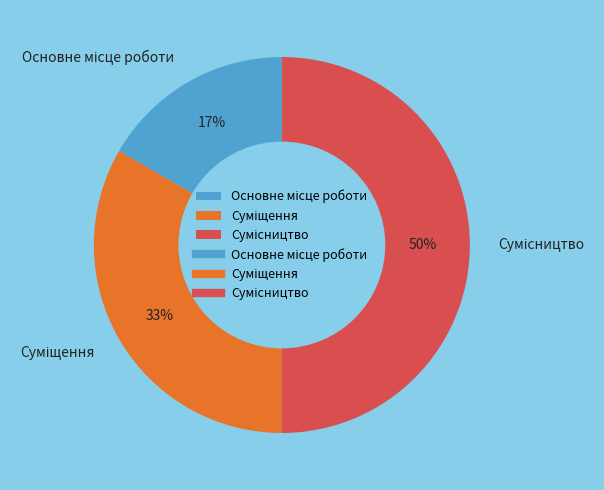

To the nearest percent, what is the average slice percentage?

33%